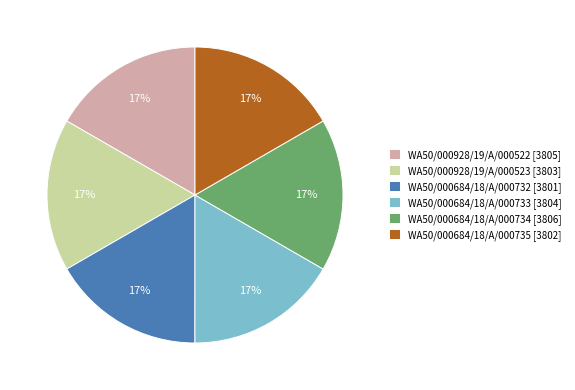

To the nearest percent, what is the combined percentage of WA50/000928/19/A/000523 and WA50/000684/18/A/000732?

33%